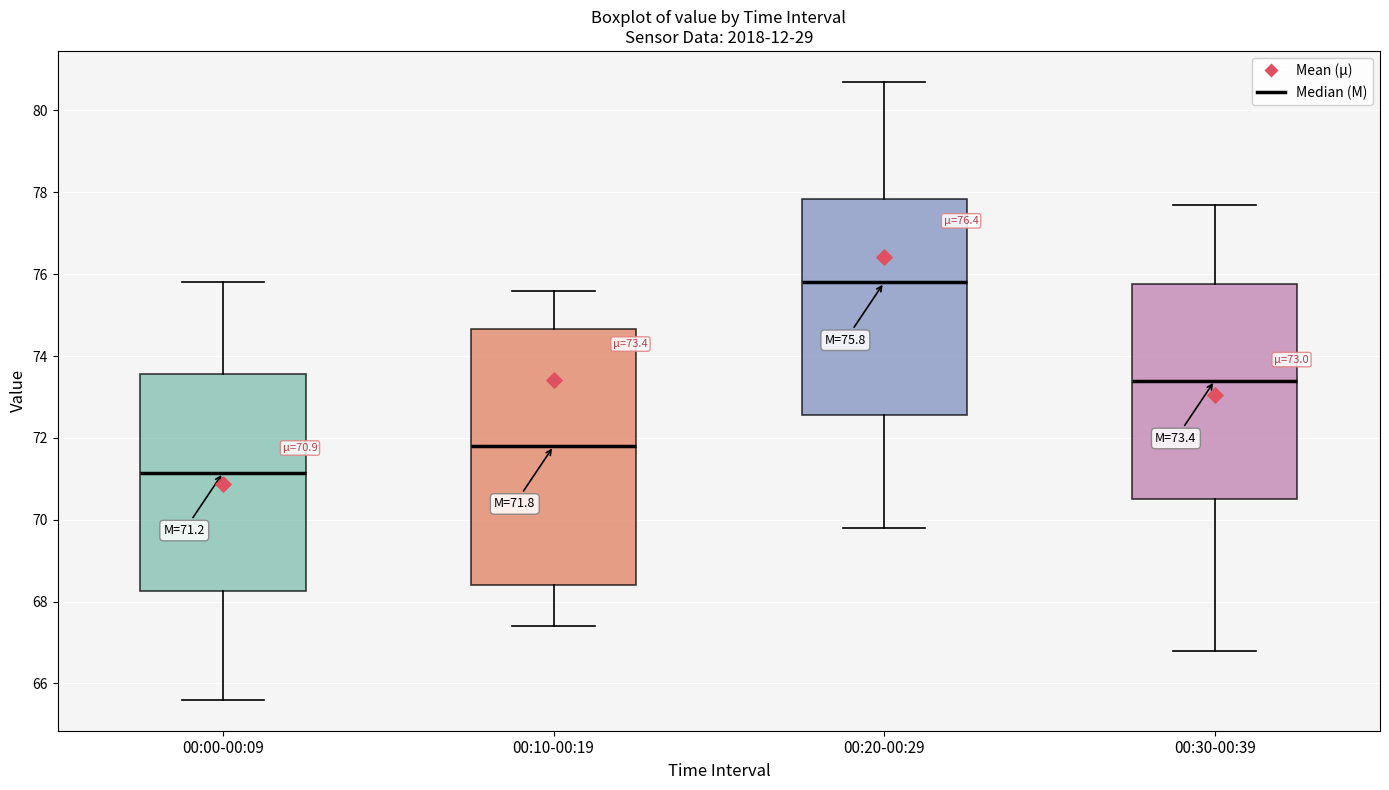

Which box has the lowest median line?

00:00-00:09